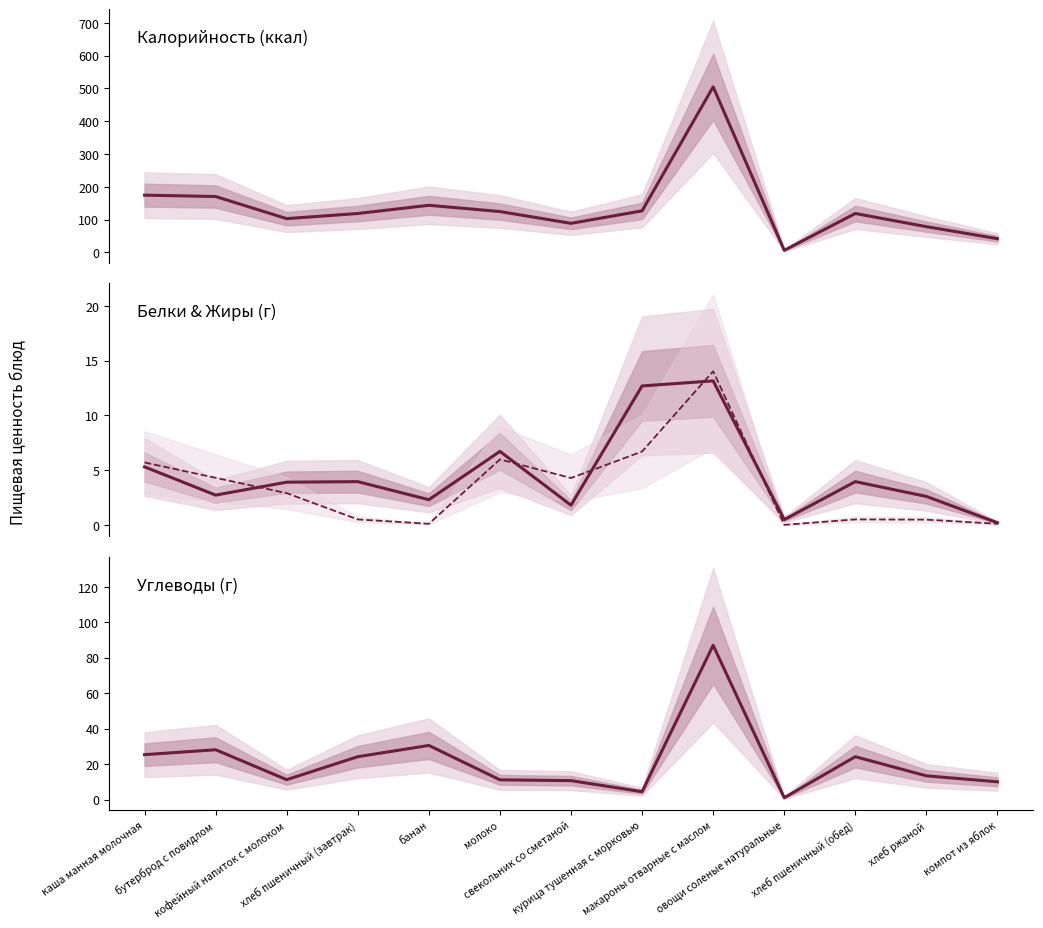

Is it true that Жиры (г) equals 0.5 at хлеб пшеничный (завтрак)?

True